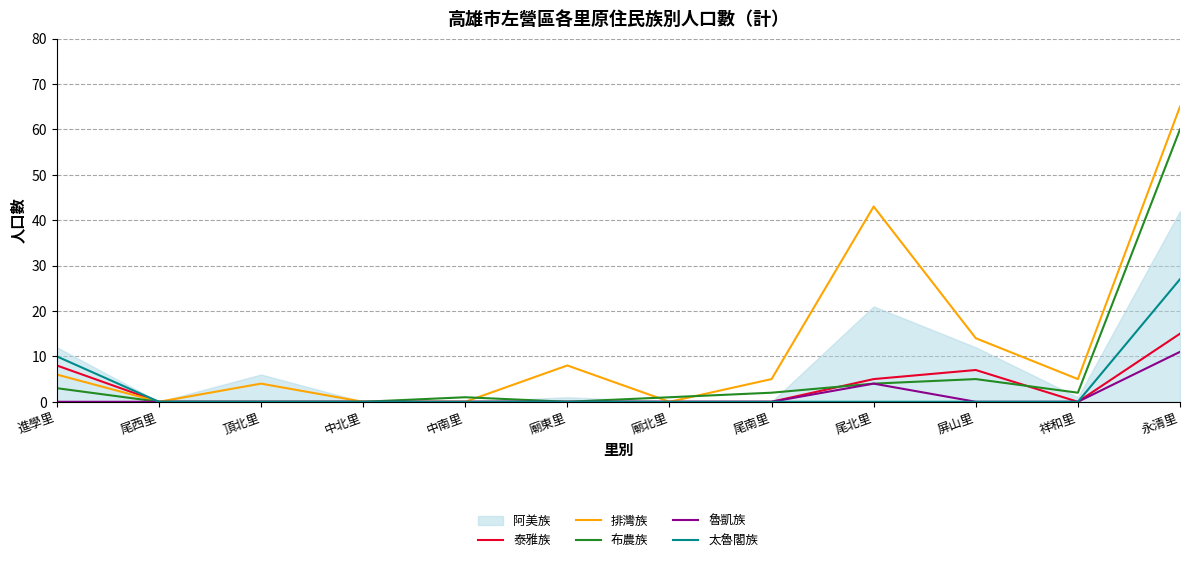

The value of 魯凱族 at 屏山里 is 0. True or false?

True